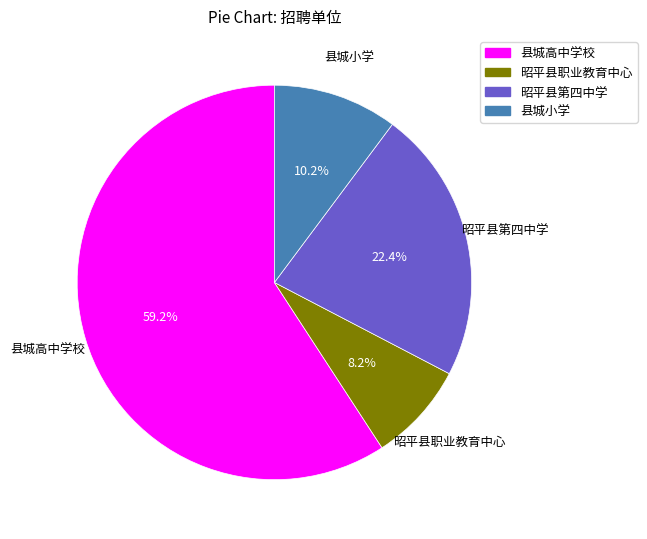

What percentage do 县城高中学校 and 县城小学 together represent?

69.4%